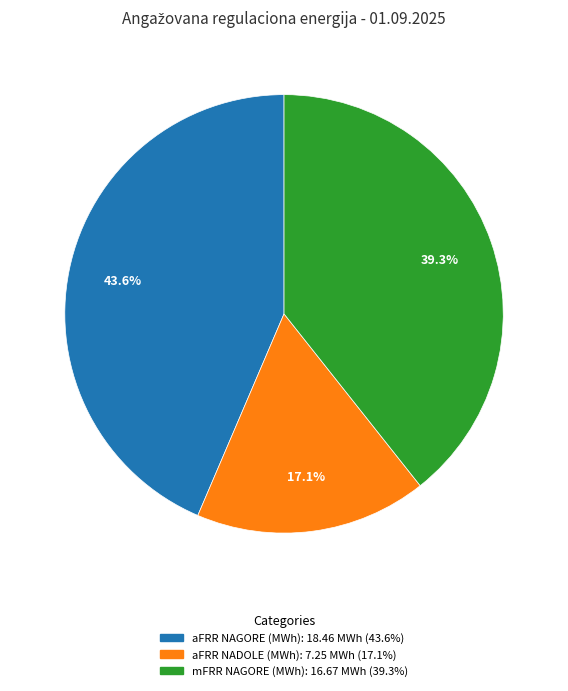

Is there a majority slice in this chart?

No